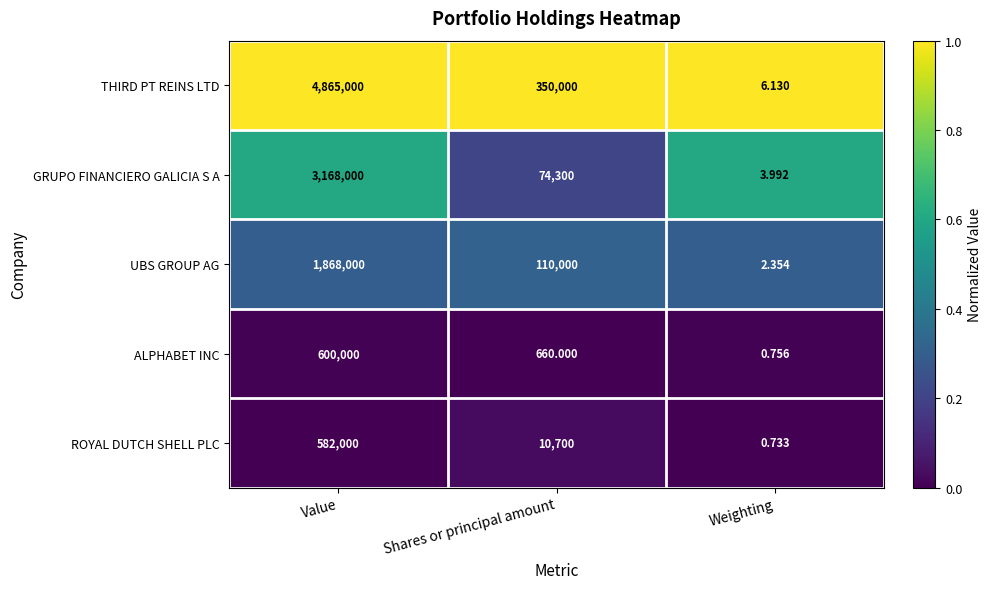

What is the maximum value shown in the chart?

4865000.0